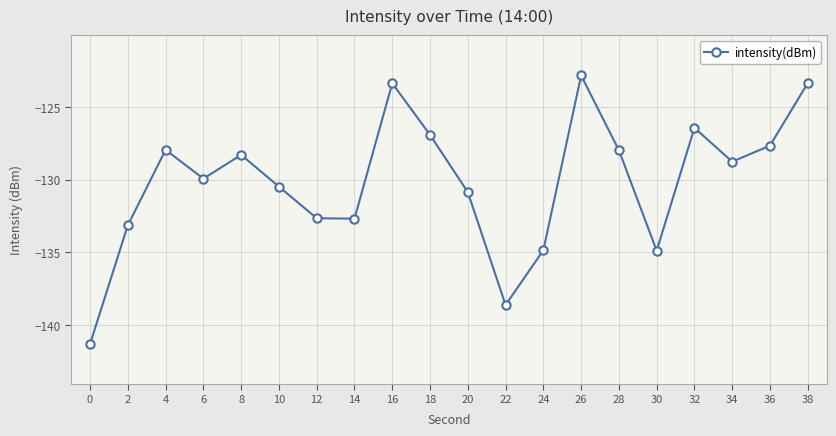

Which label corresponds to the largest value in the chart?

26